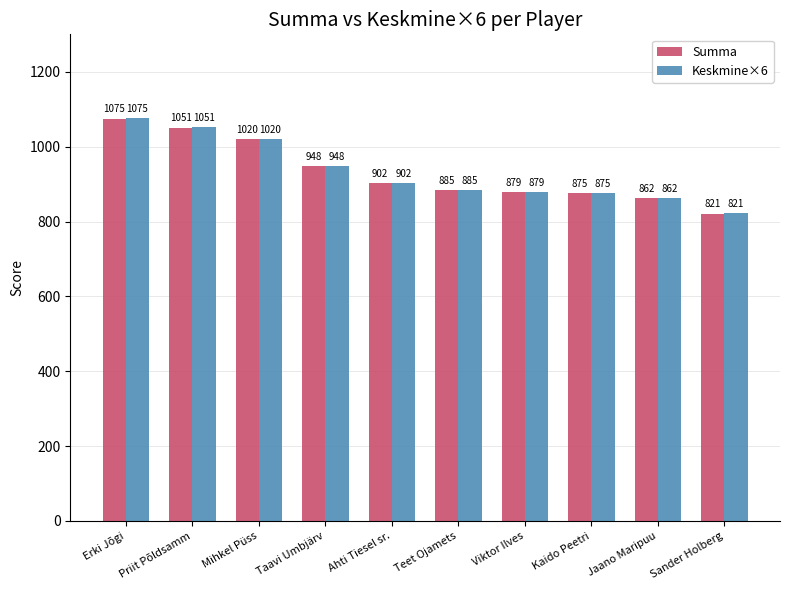

What position from the right is Erki Jõgi?

10